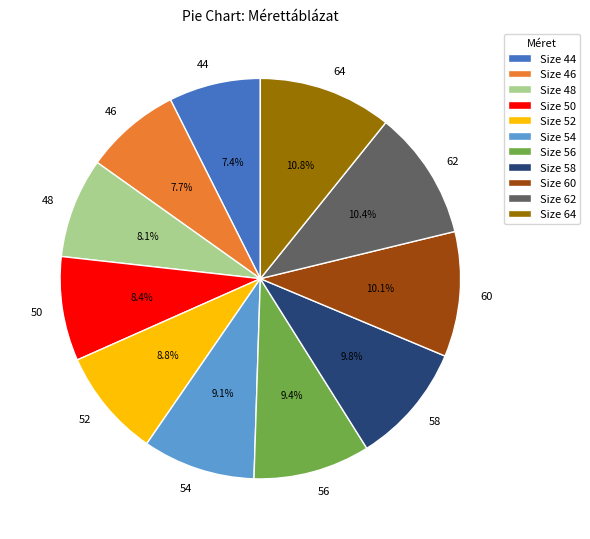

Combined, do 56 and 54 account for over 50%?

No